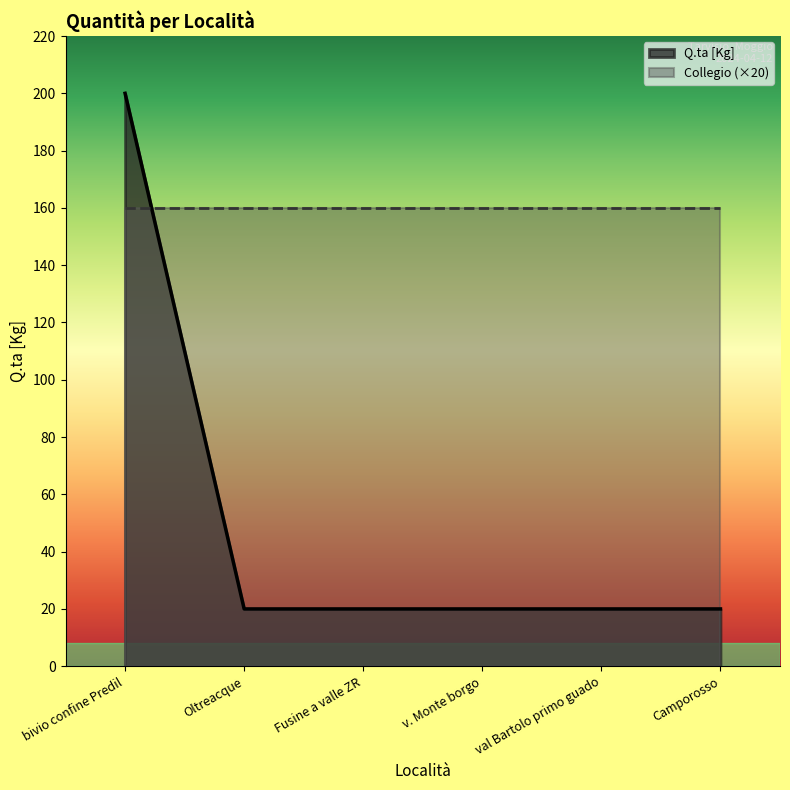

At which label is the value closest to 110?

bivio confine Predil